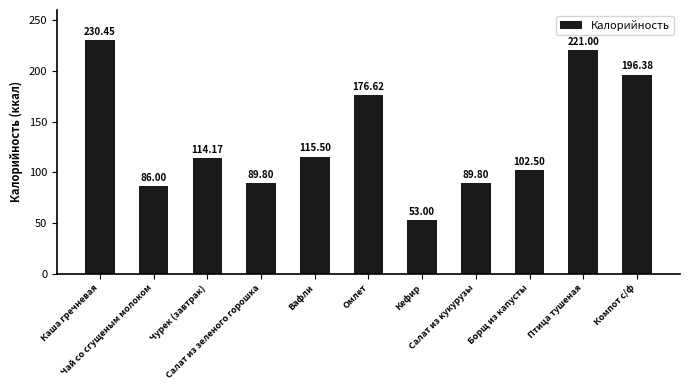

Which label corresponds to the largest value in the chart?

Каша гречневая